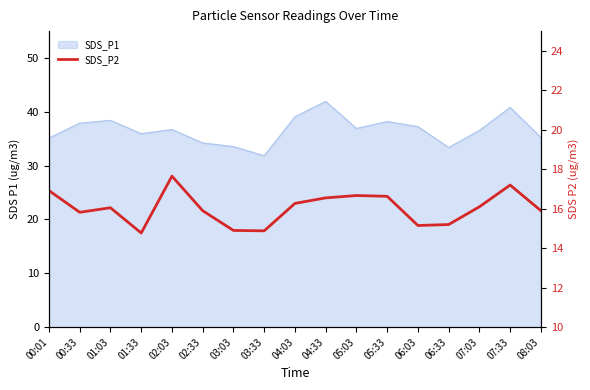

At which label is the value closest to 16?

01:03